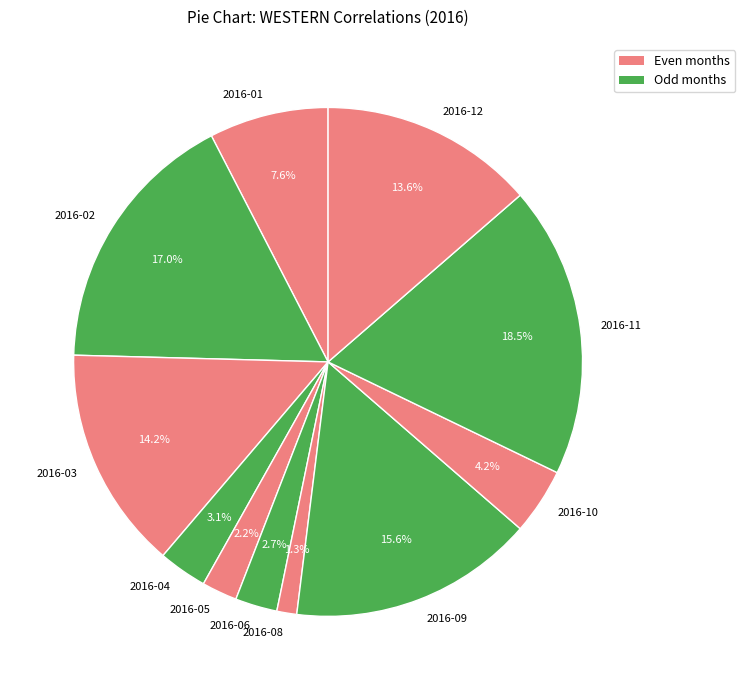

What is the smallest slice in the pie chart?

2016-08